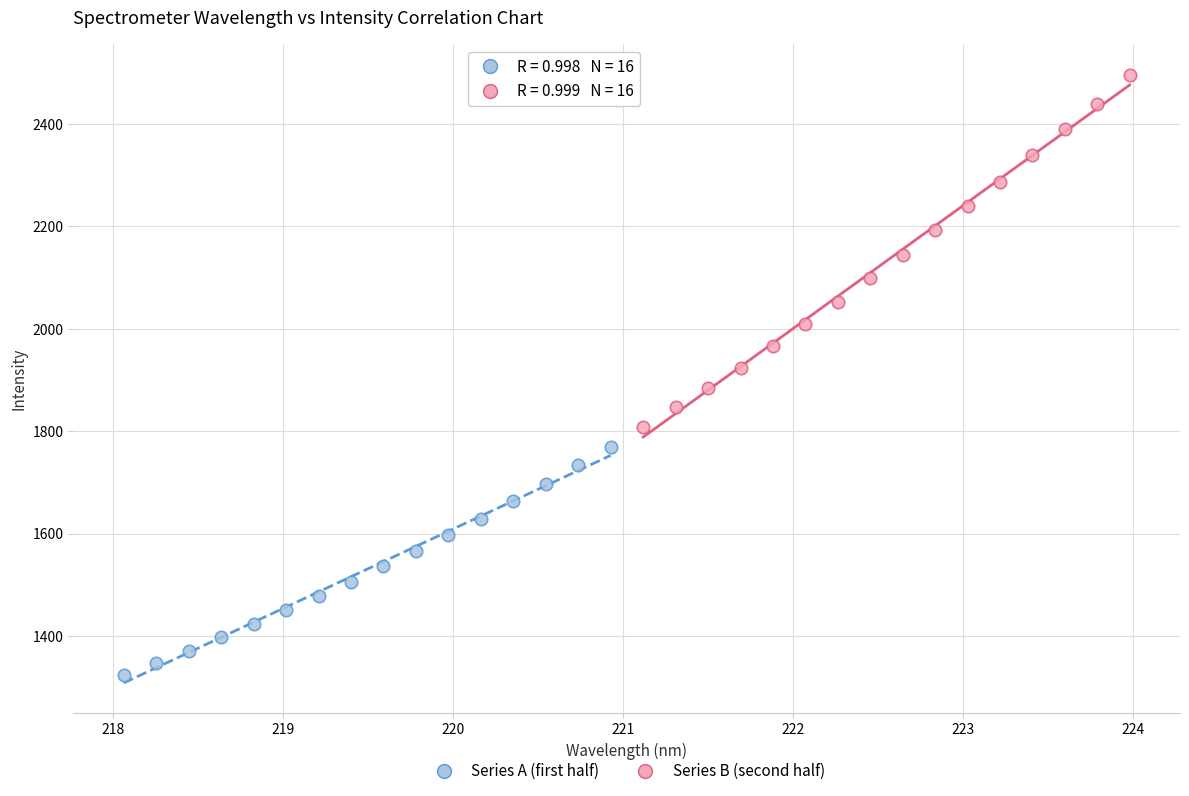

Which series contains the highest Y value?

Series B (second half)